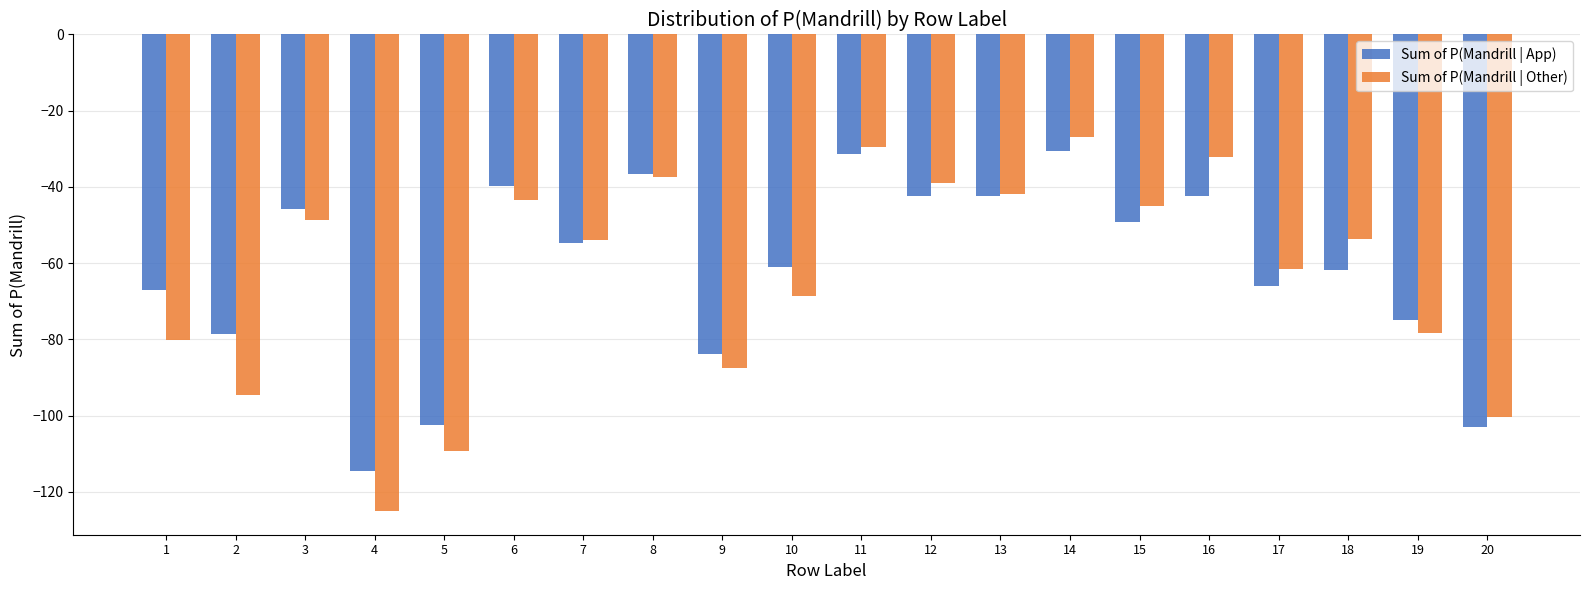

Which label corresponds to the largest value in the chart?

14